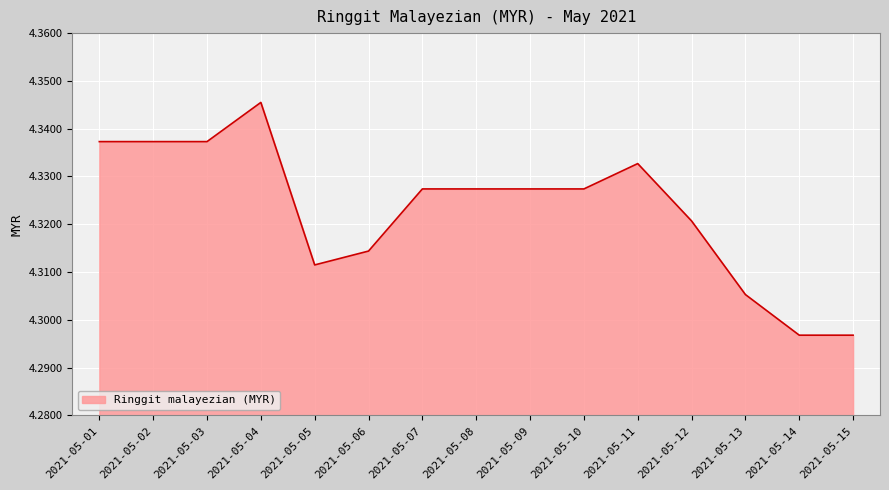

How many distinct data groups are displayed?

1